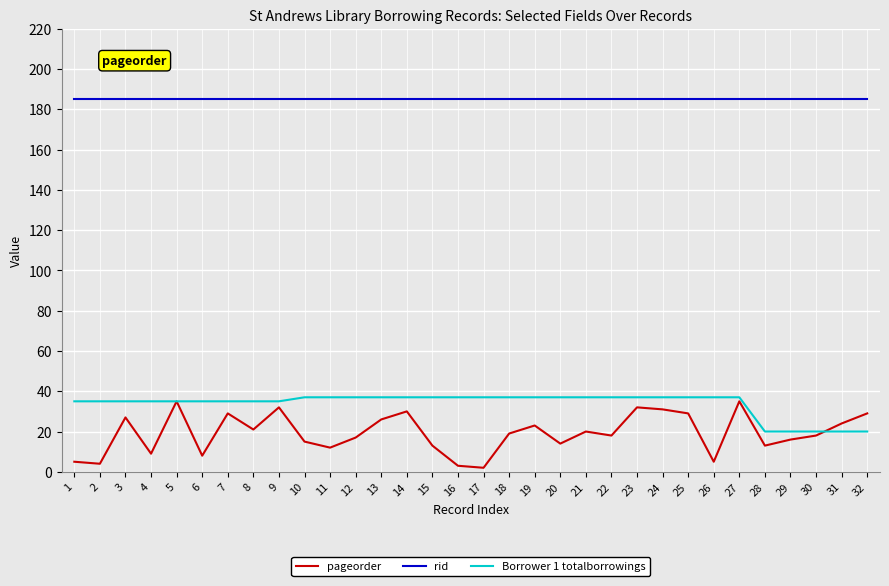

Rank the series at 19 from lowest to highest value.

pageorder, Borrower 1 totalborrowings, rid